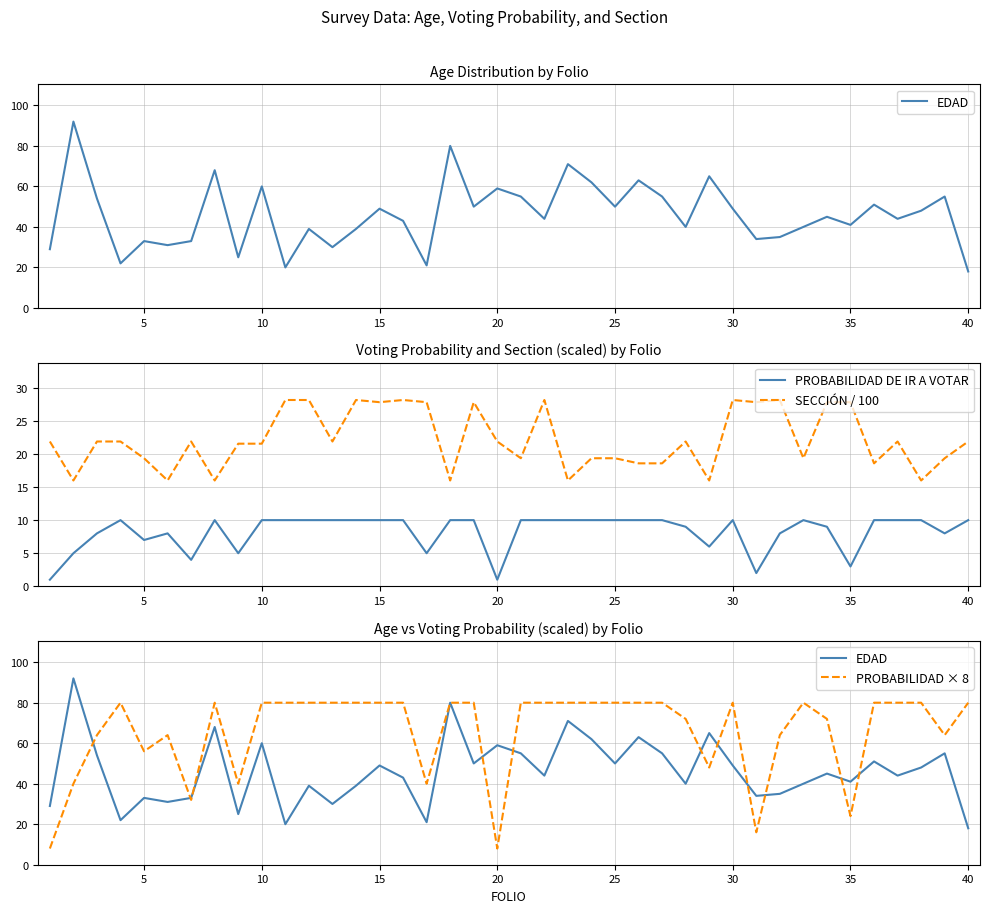

How many data points in SECCIÓN / 100 are above 21?

24